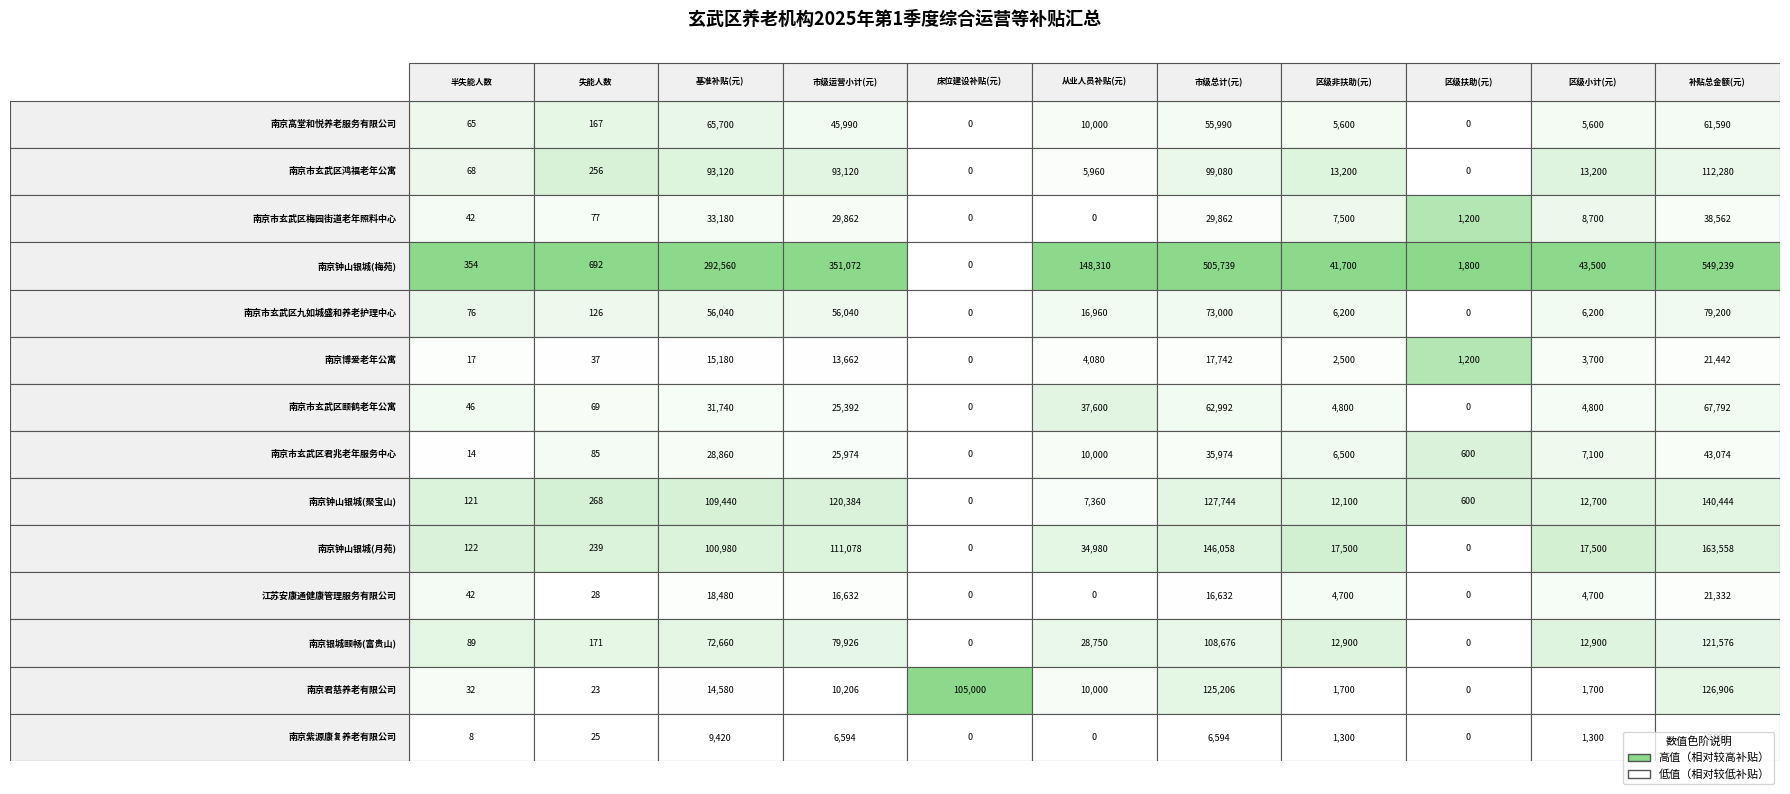

At how many categories does at least one series exceed 369475?

2